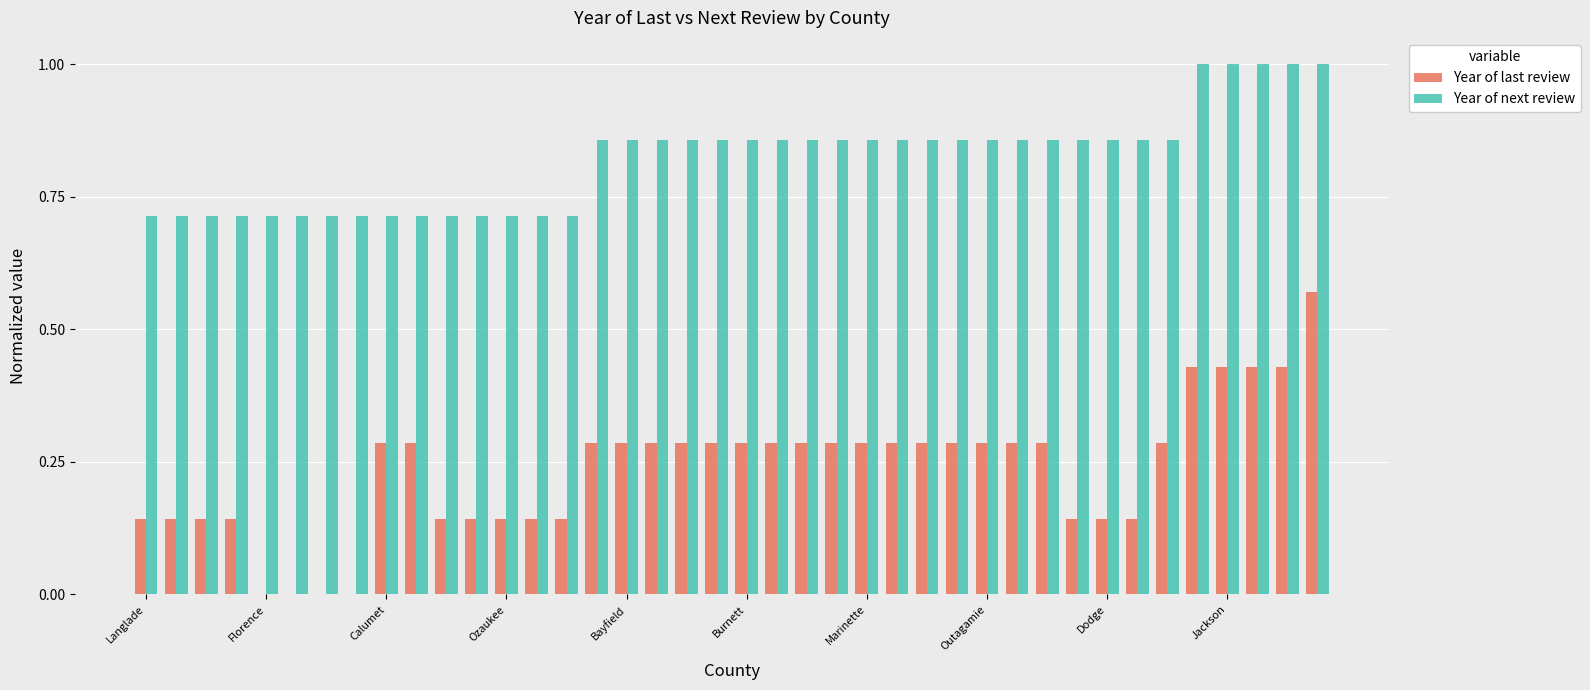

What is the sum of all Year of next review values?

32.9